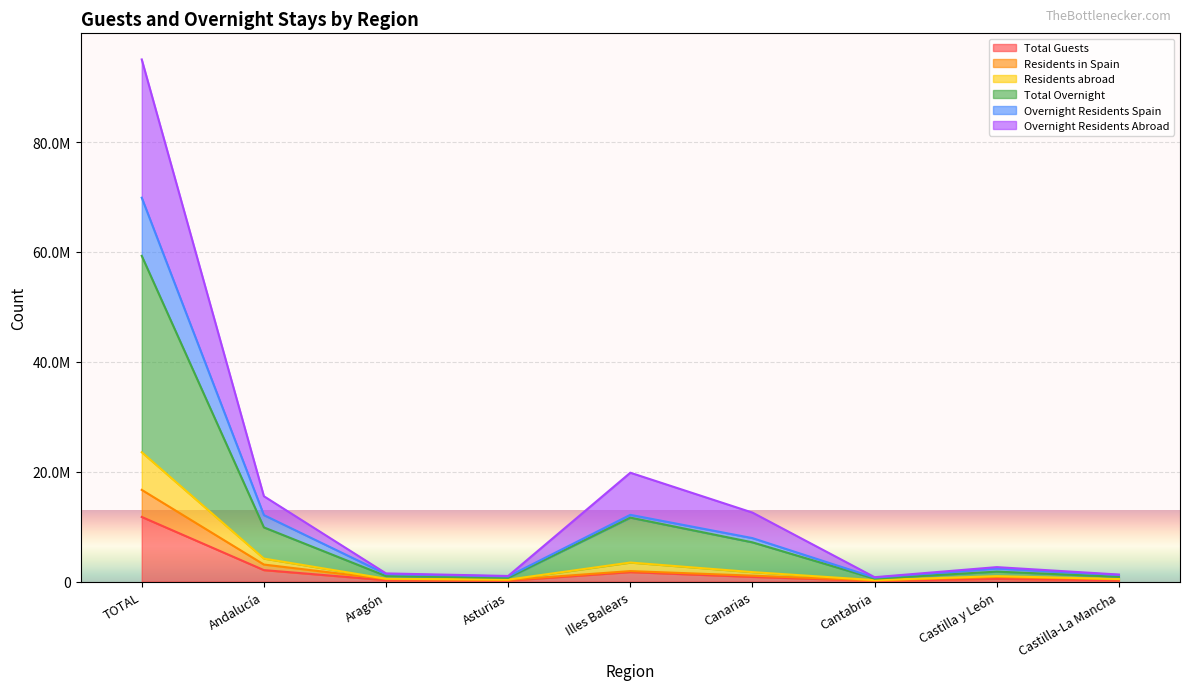

What are all the series names shown in the legend?

Total Guests, Residents in Spain, Residents abroad, Total Overnight, Overnight Residents Spain, Overnight Residents Abroad